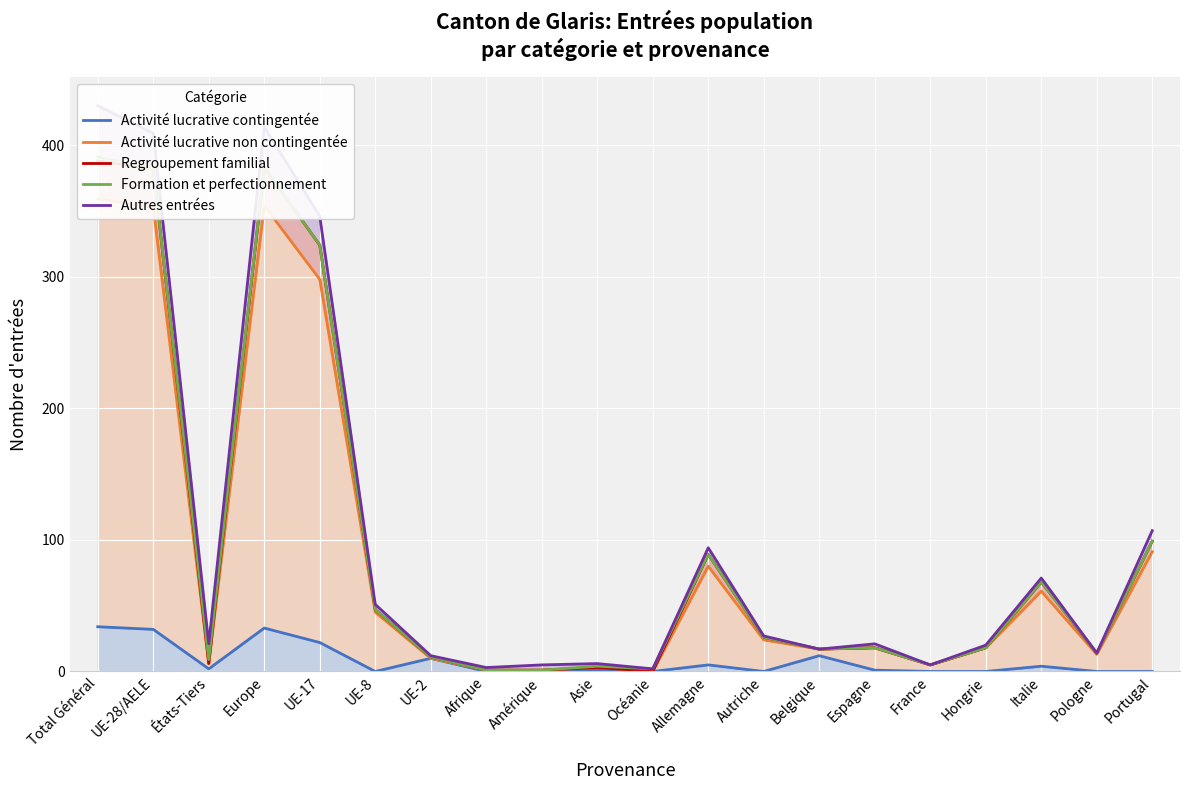

Between France and Italie, which is larger?

Italie